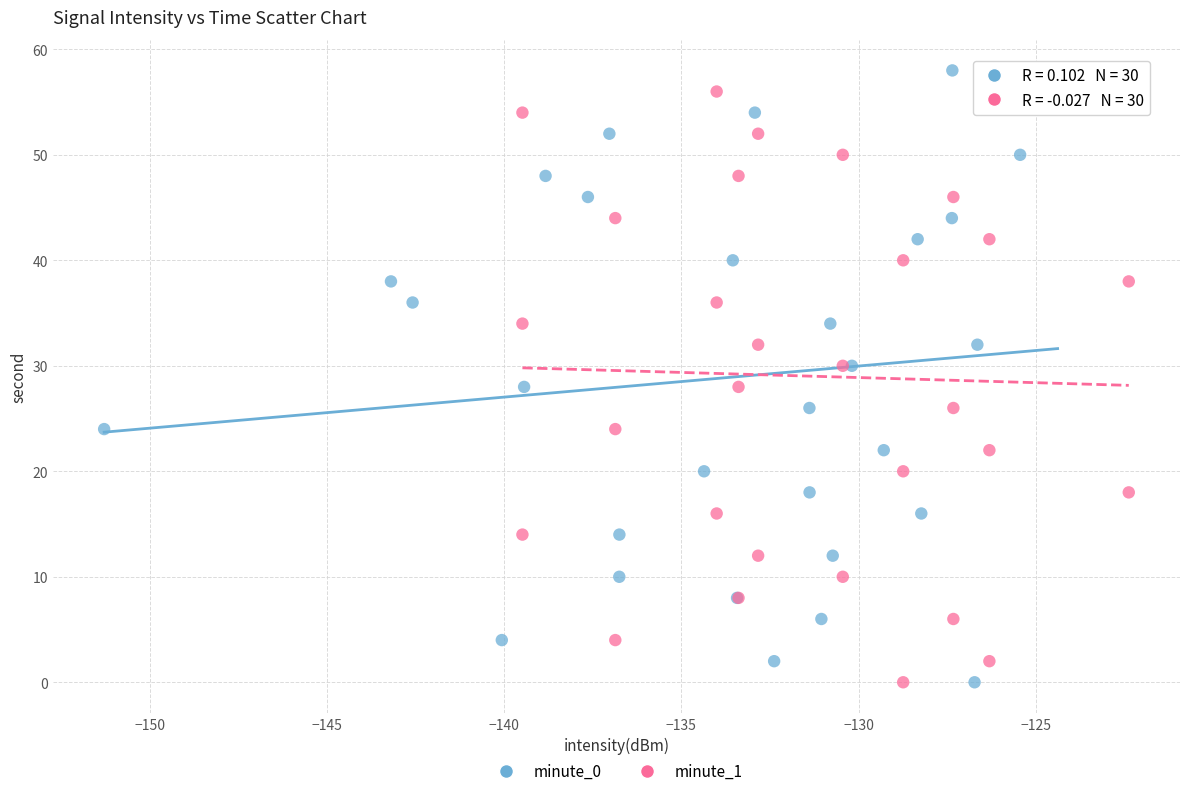

What are all the series names shown in the legend?

minute_0, minute_1